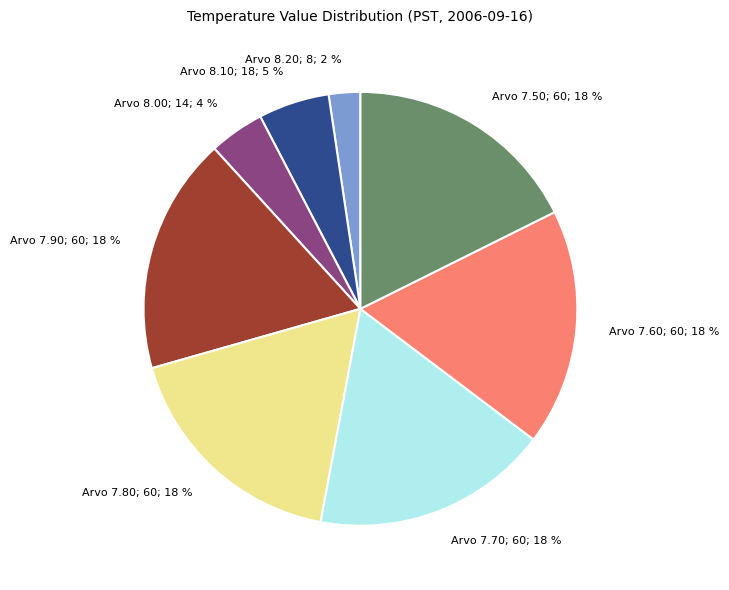

Which slice is the smallest?

Arvo 8.20; 8; 2 %